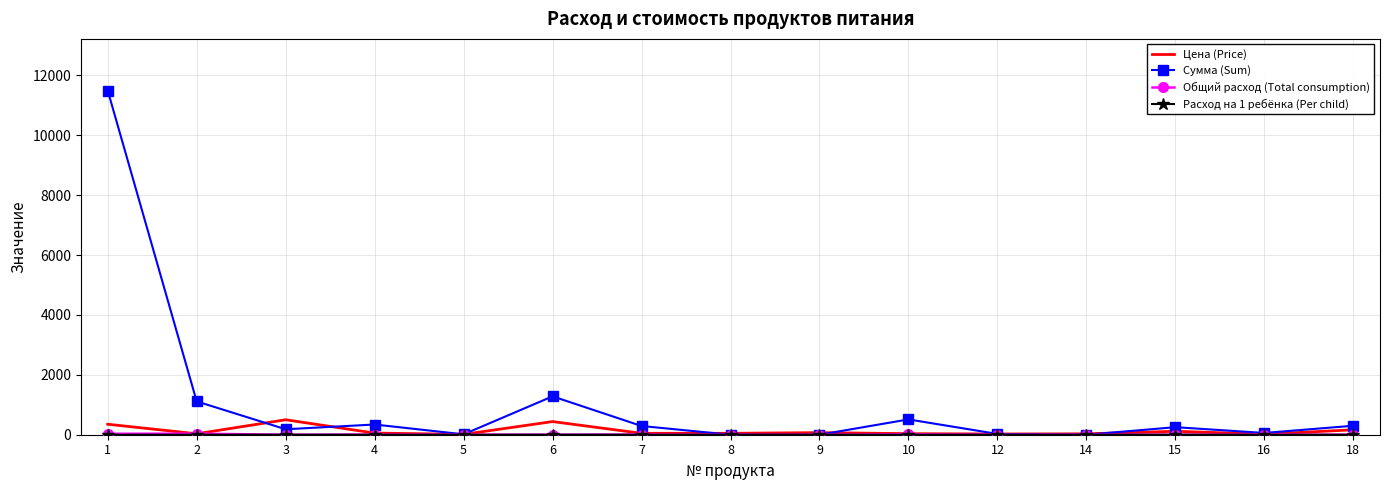

Which series changed the most between 1 and 7?

Сумма (Sum)